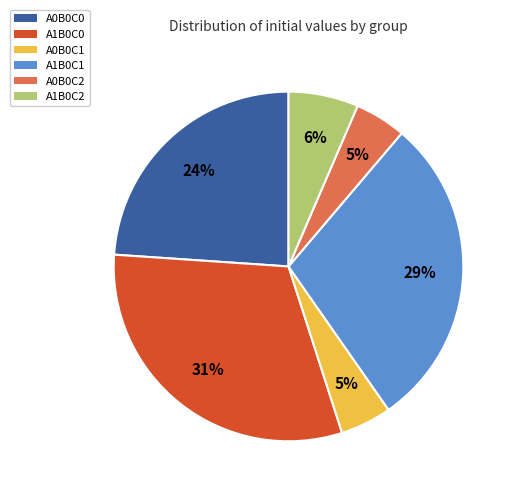

Does A0B0C2 represent more than half of the total?

No